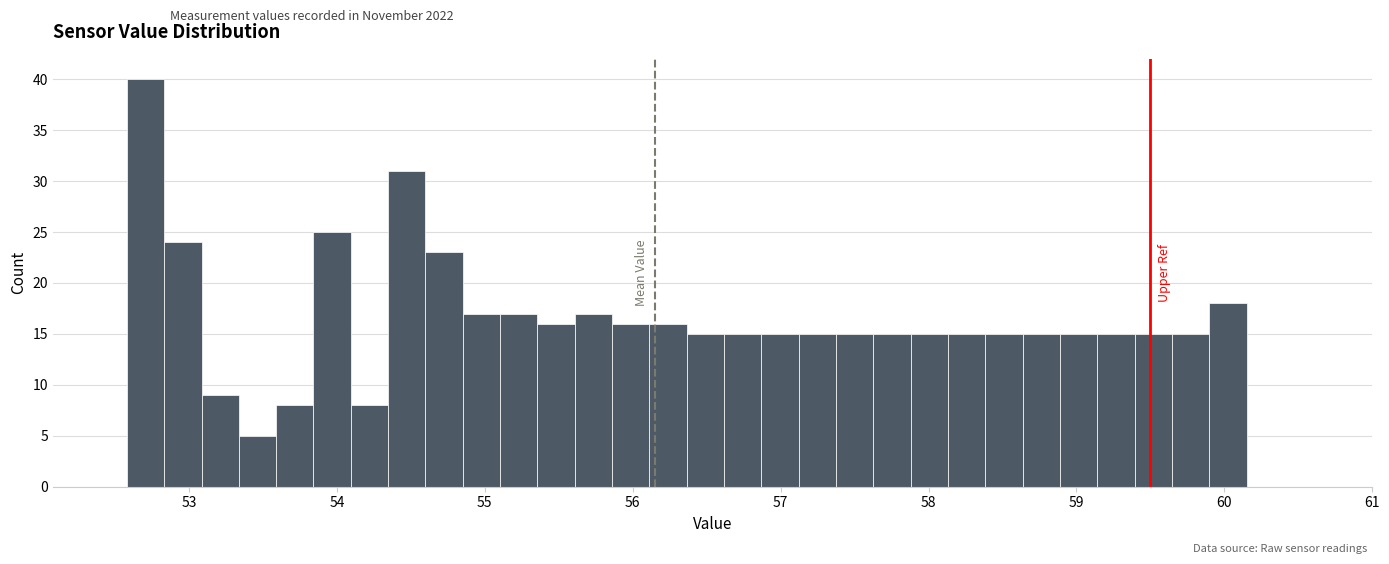

Read against the x-axis, roughly where is the centre of the tallest bar?

52.7